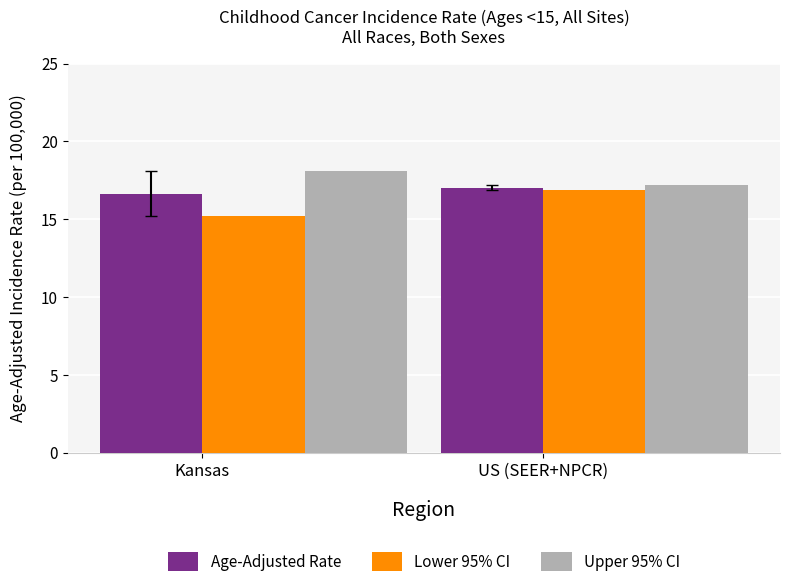

Reading left to right, transcribe all the data shown in this chart.

Age-Adjusted Rate: 16.6	17.0
Lower 95% CI: 15.2	16.9
Upper 95% CI: 18.1	17.2